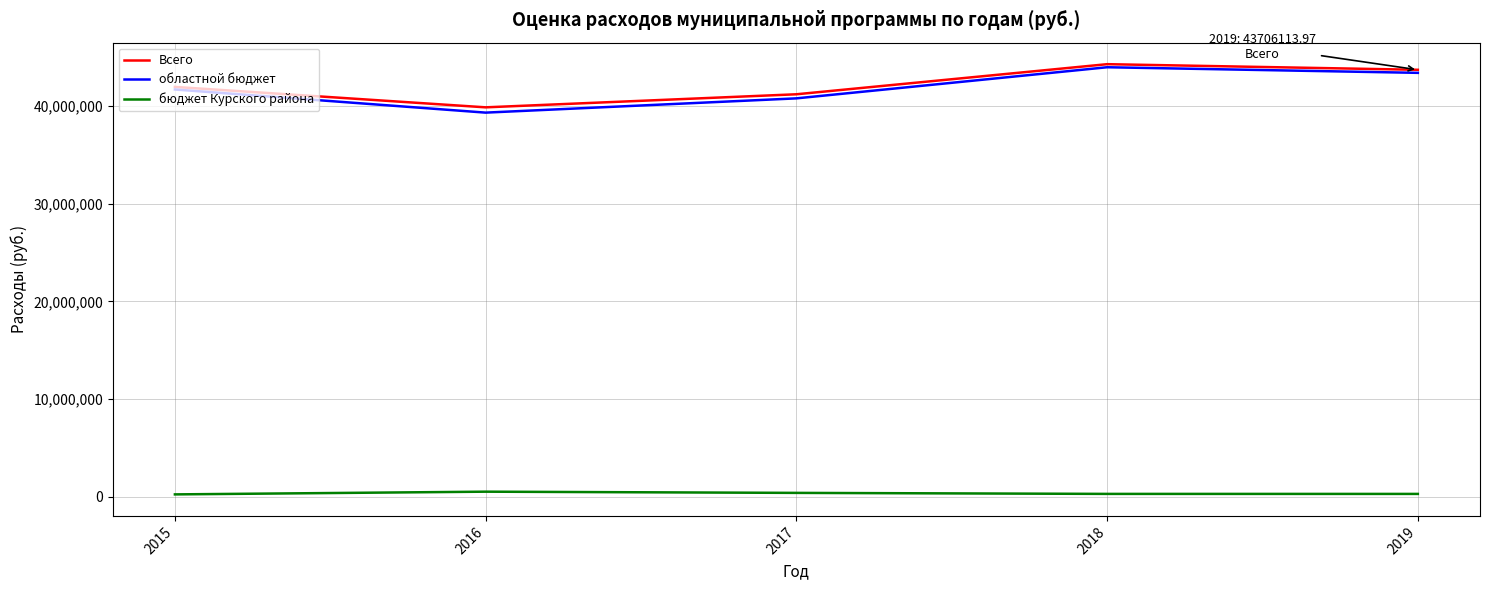

What is the difference between the highest and lowest values at 2016?

39323734.0